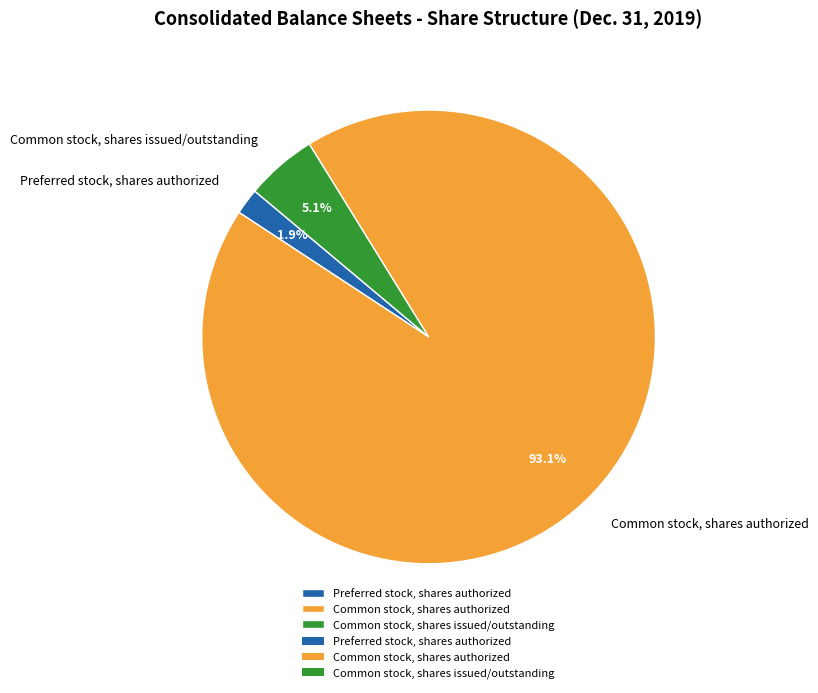

To the nearest percent, what is the average slice percentage?

33%